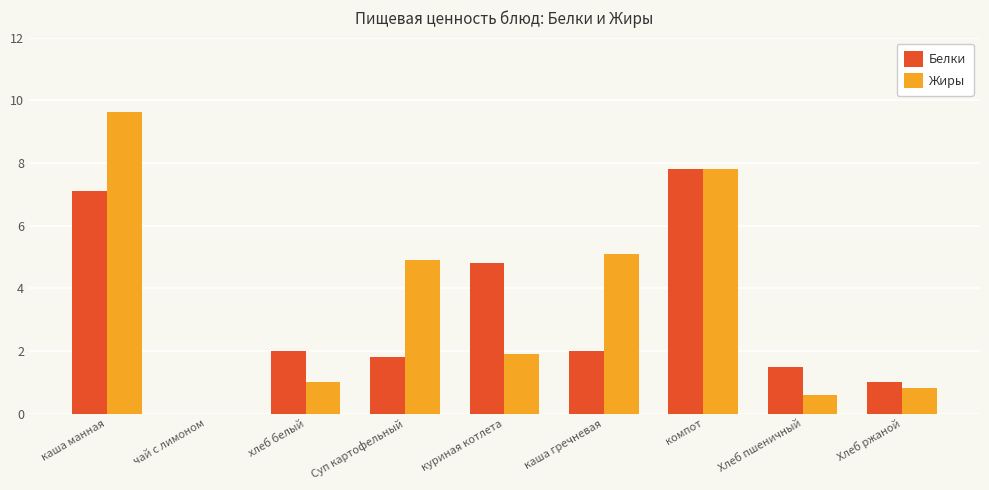

What is the spread (max minus min) of values at каша манная?

2.5